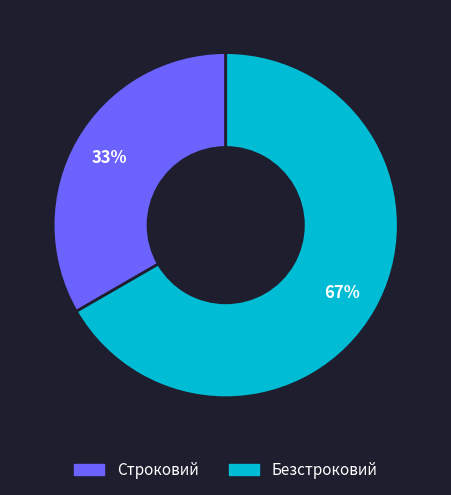

Combined, do Безстроковий and Строковий account for over 50%?

Yes